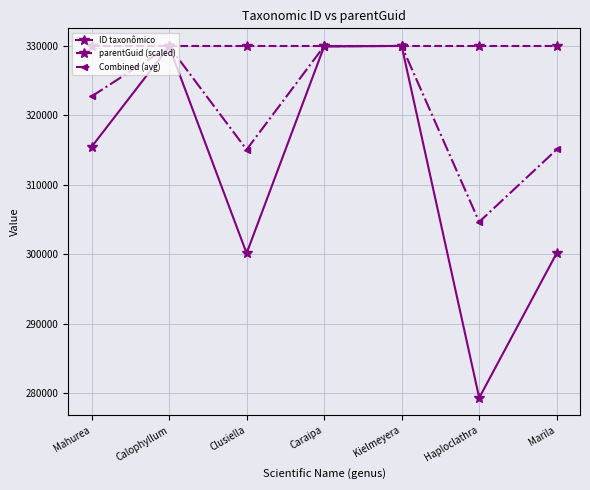

What is the approximate value of ID taxonômico at Mahurea?

315439.0